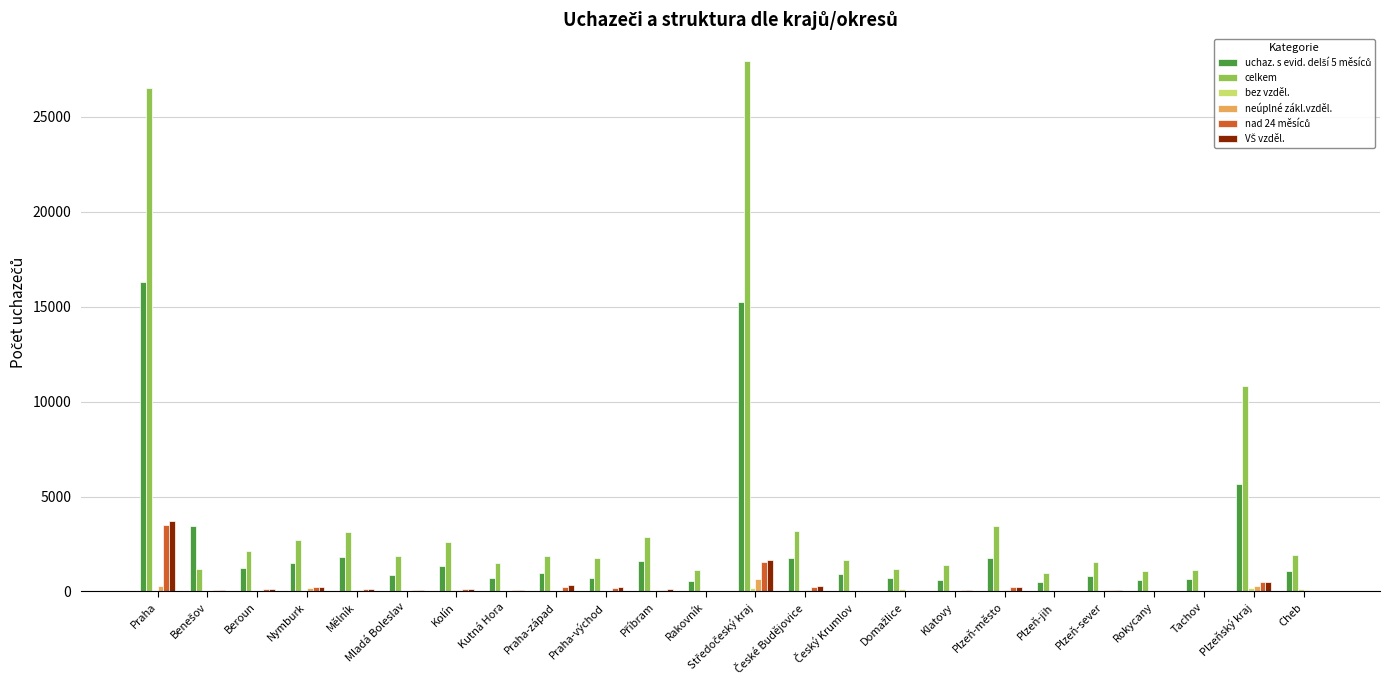

Between Praha and Plzeň-jih, which series saw the biggest shift?

celkem